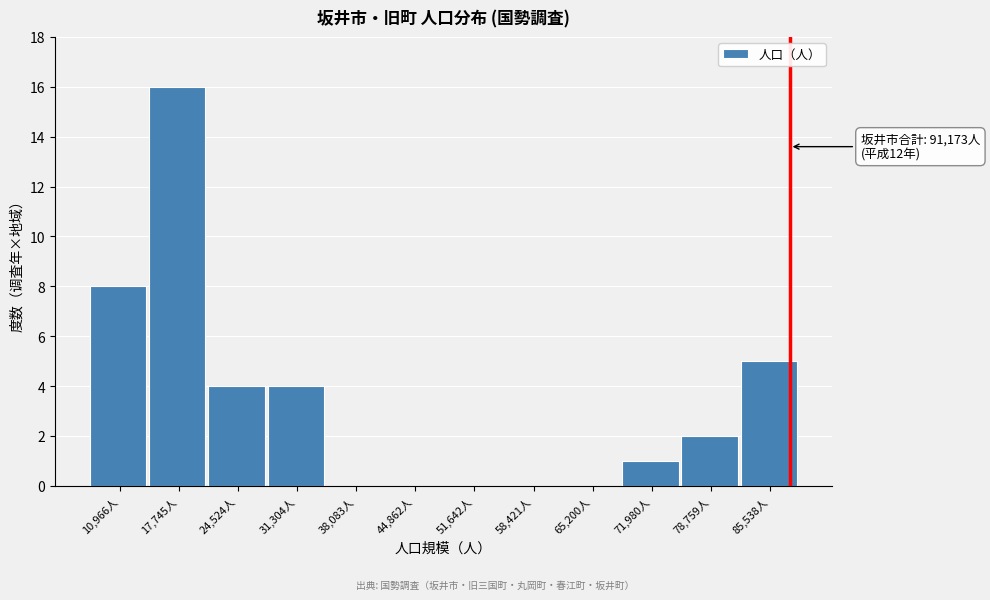

Reading left to right, transcribe all the data shown in this chart.

10,966人=8	17,745人=16	24,524人=4	31,304人=4	38,083人=0	44,862人=0	51,642人=0	58,421人=0	65,200人=0	71,980人=1	78,759人=2	85,538人=5